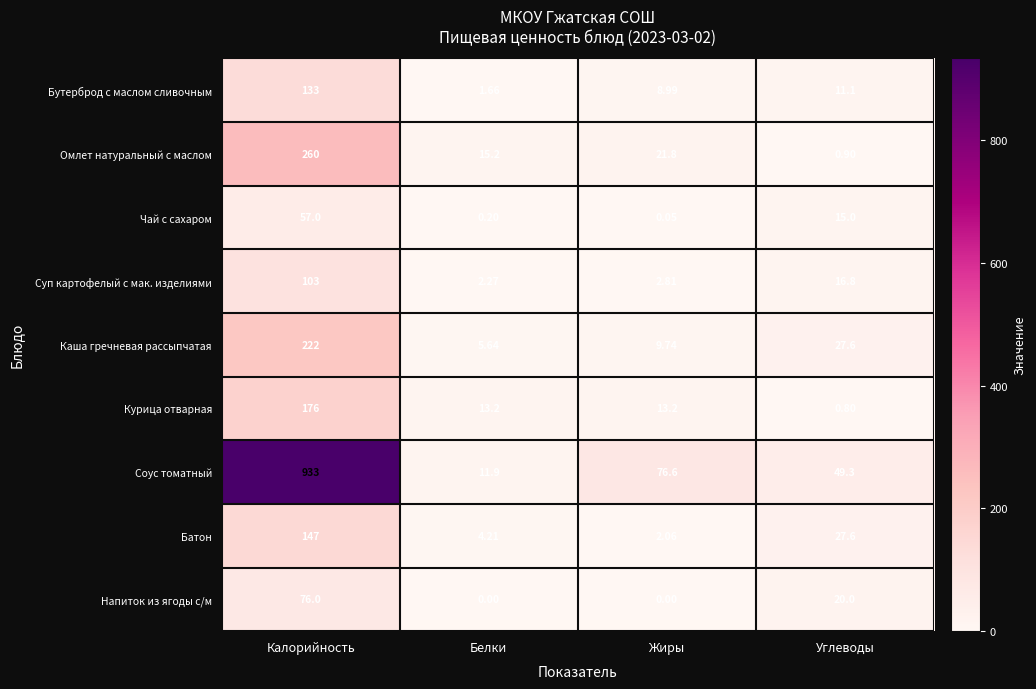

At which label does Каша гречневая рассыпчатая first exceed 27?

Калорийность